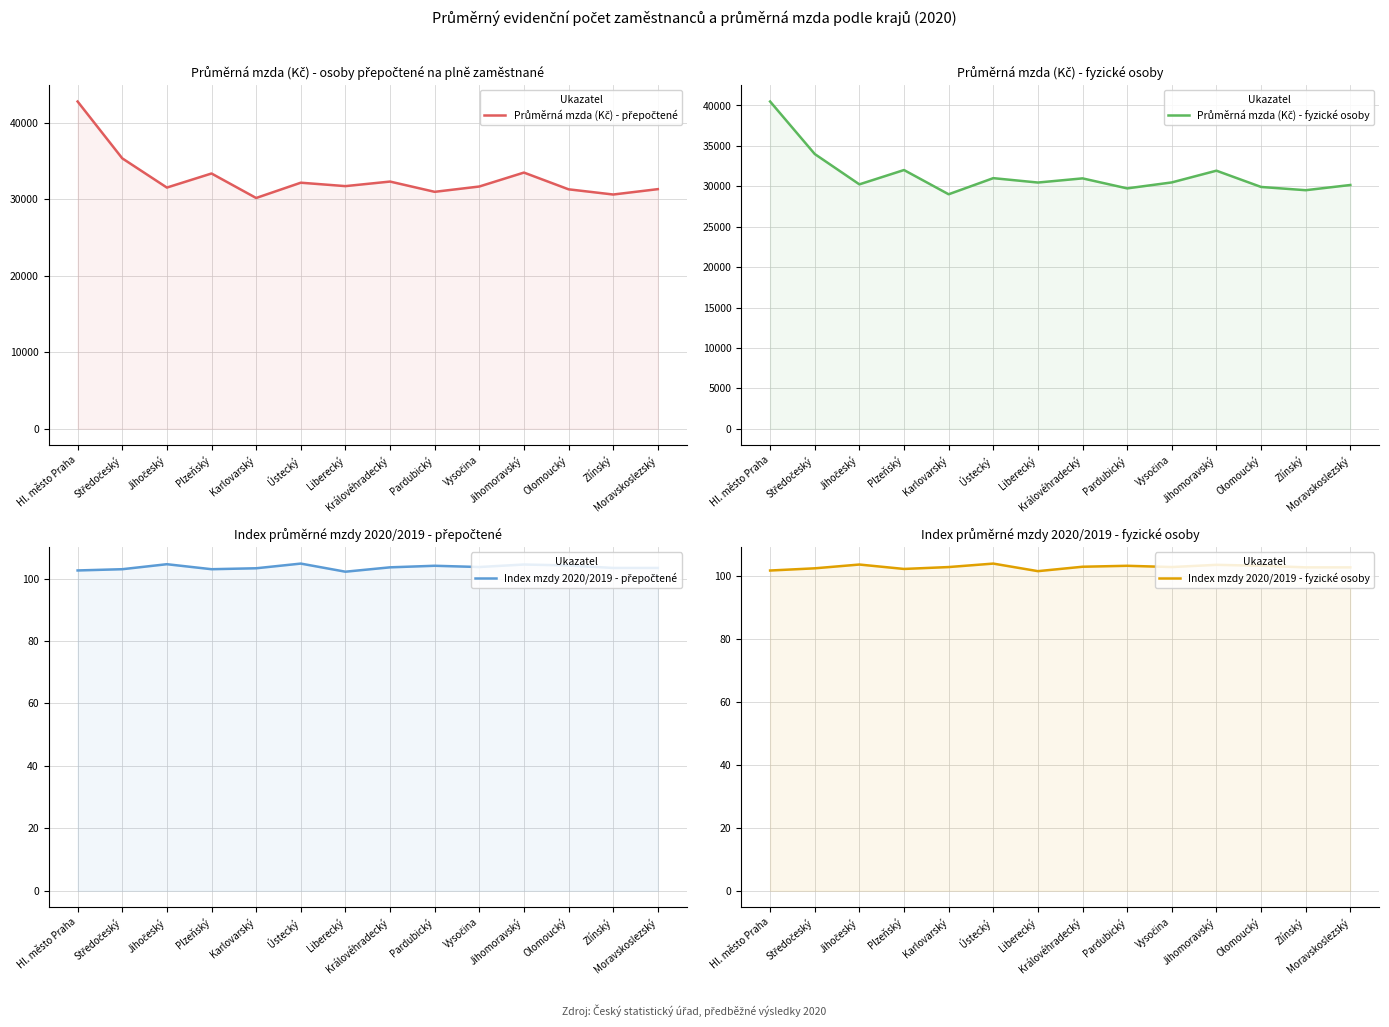

What is the greatest value displayed?

42811.0